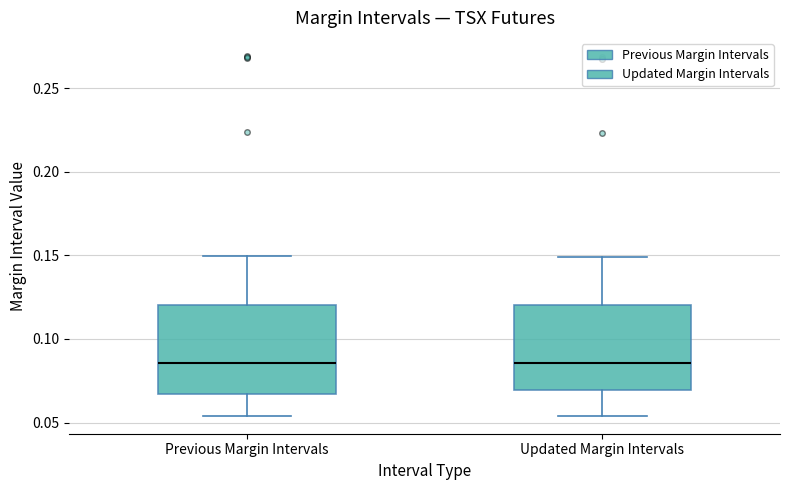

Where is the lower edge of the box for Updated Margin Intervals on the y-axis? The values are not printed on the chart, so give them approximately, as read against the axis.

0.070